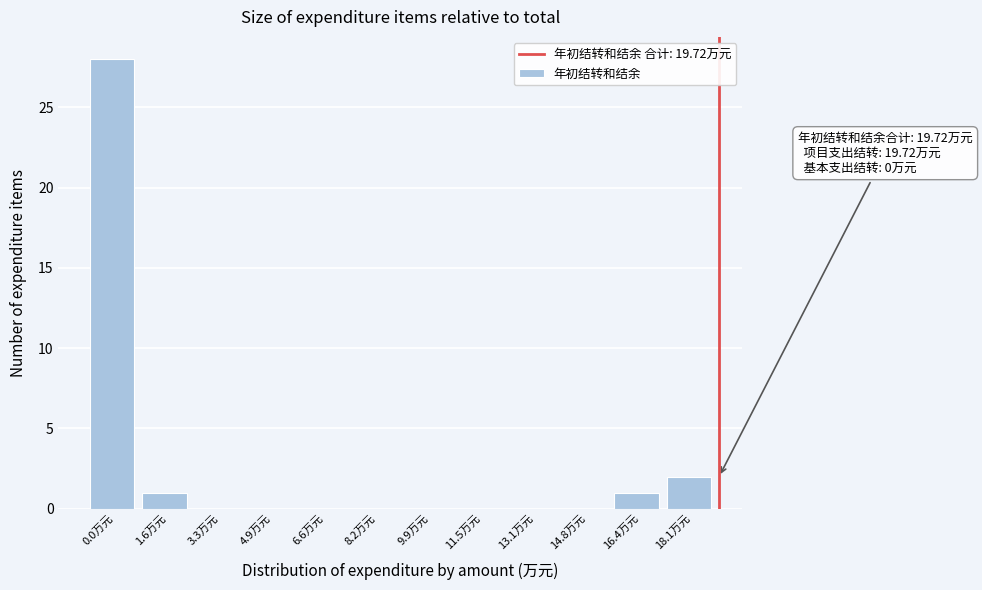

Reading right to left, list all the values displayed in this chart.

18.1万元=2	16.4万元=1	14.8万元=0	13.1万元=0	11.5万元=0	9.9万元=0	8.2万元=0	6.6万元=0	4.9万元=0	3.3万元=0	1.6万元=1	0.0万元=28